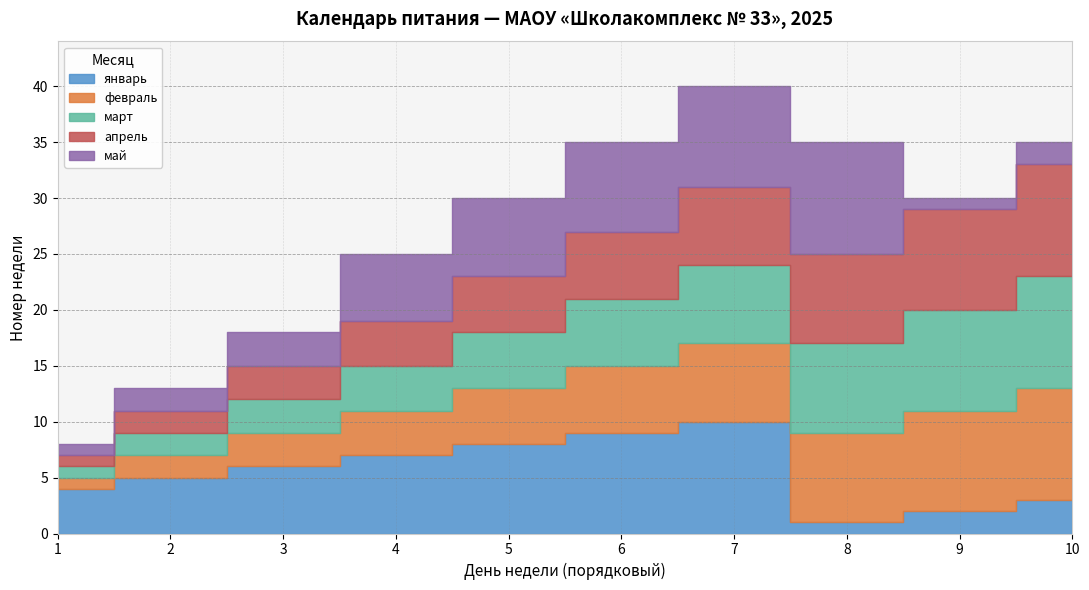

The value of май at 7 is 9. True or false?

True